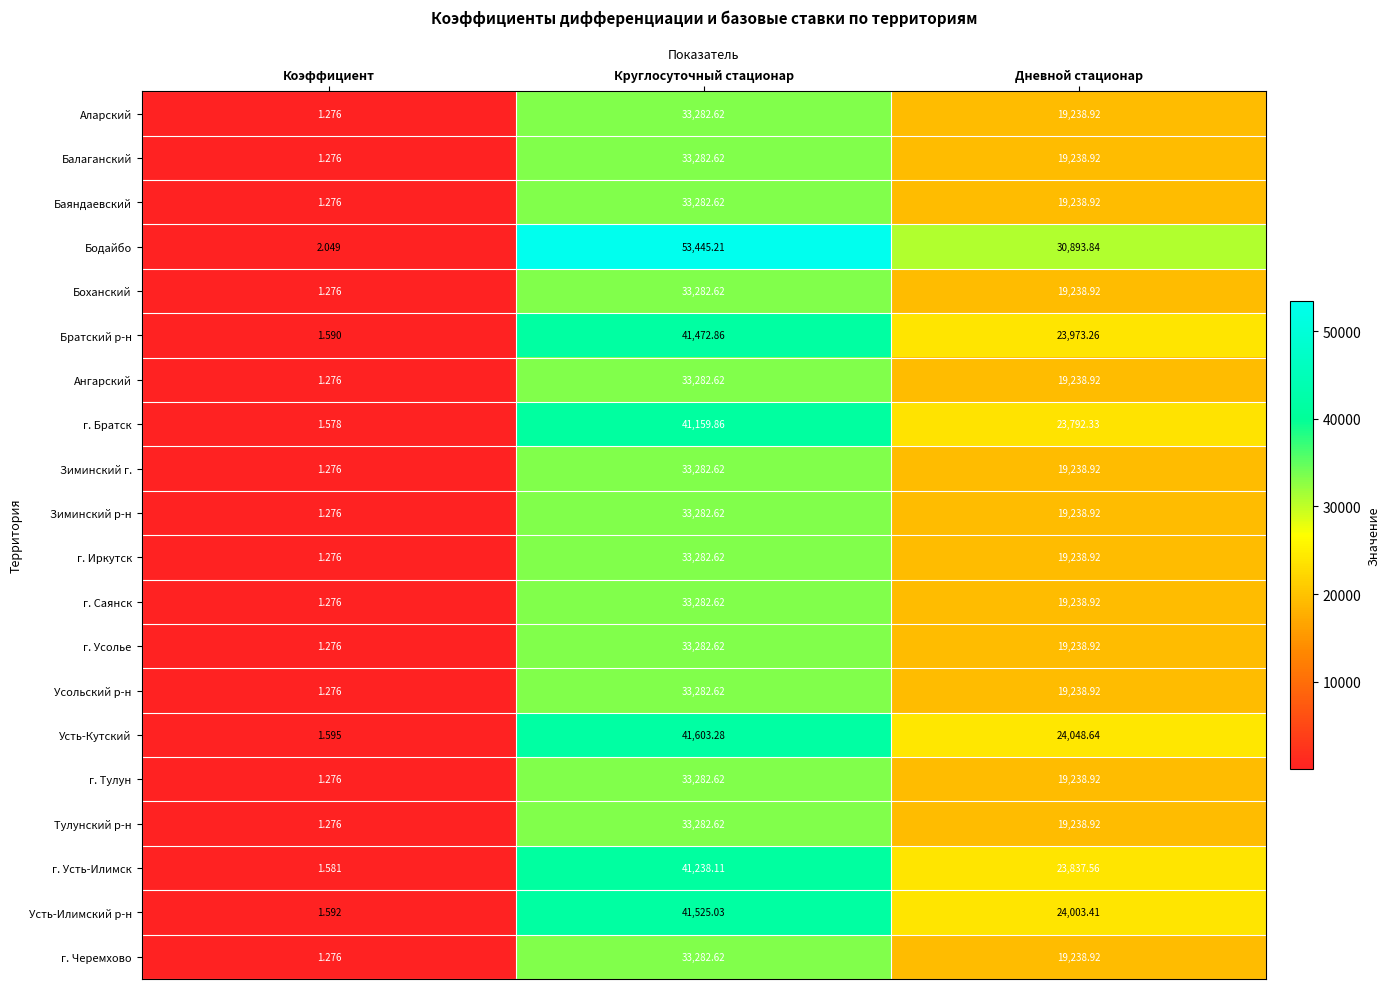

Between Коэффициент and Круглосуточный стационар, which series saw the biggest shift?

Бодайбо